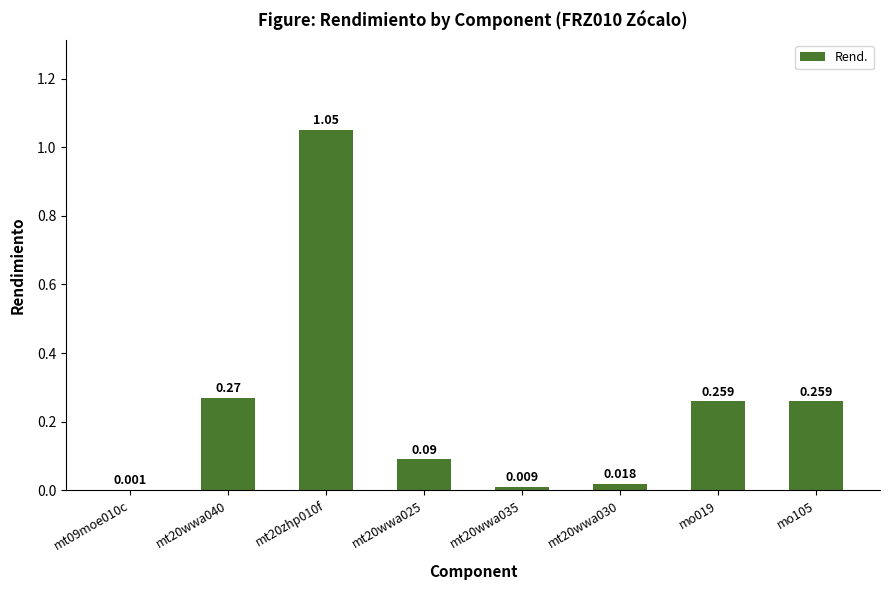

Are the bars horizontal?

No